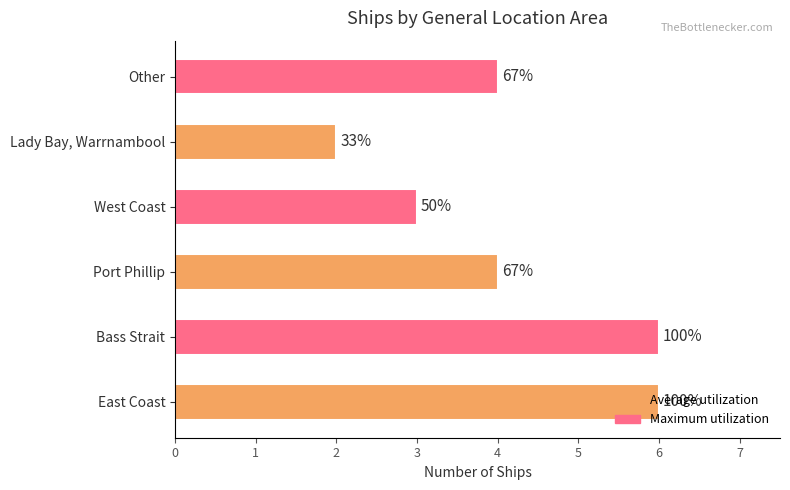

List the labels in order of value, largest first.

East Coast, Bass Strait, Port Phillip, Other, West Coast, Lady Bay, Warrnambool